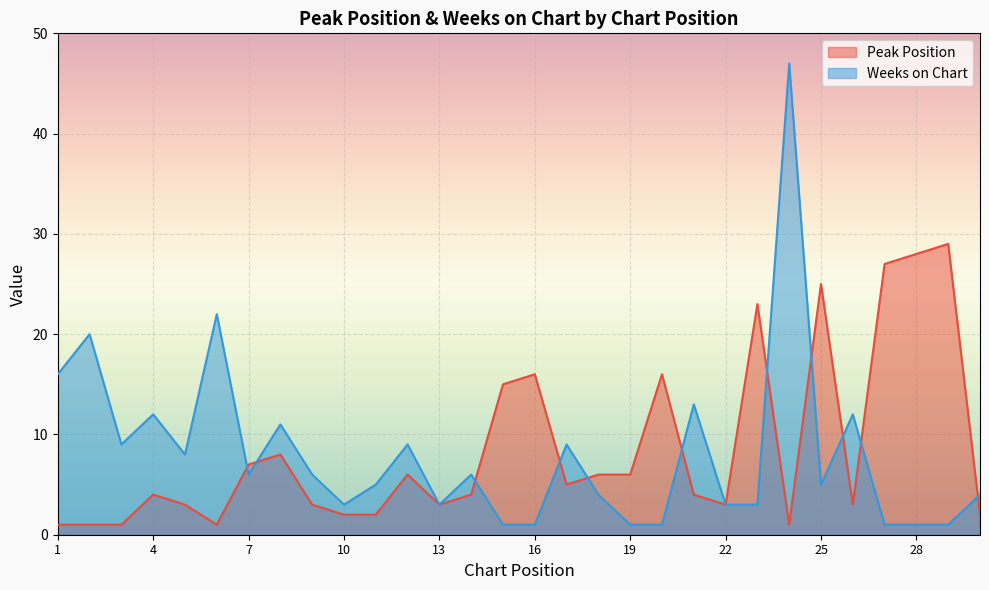

Rank the series at 29 from lowest to highest value.

Weeks on Chart, Peak Position